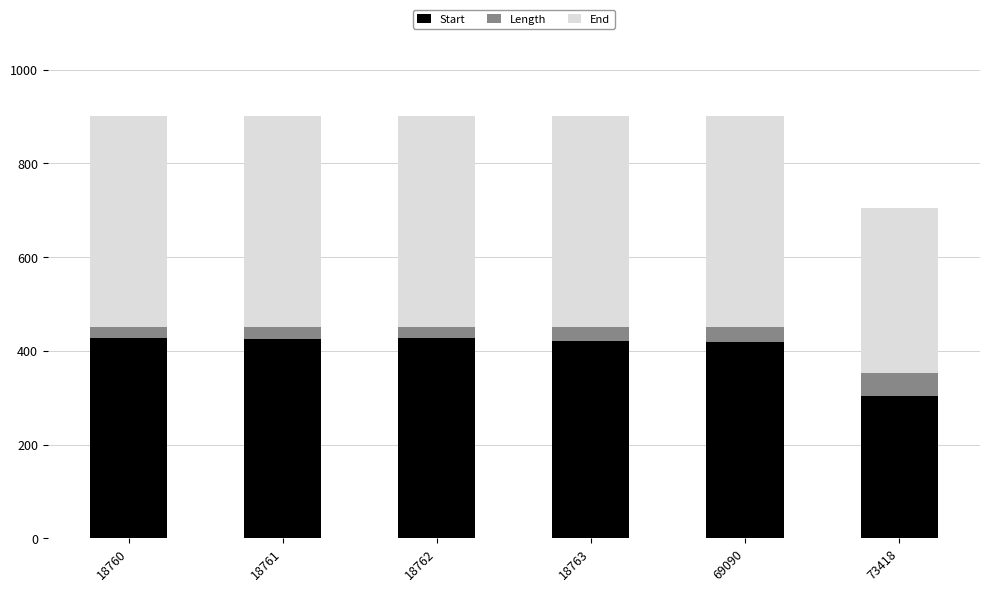

How many data points does each series have?

6